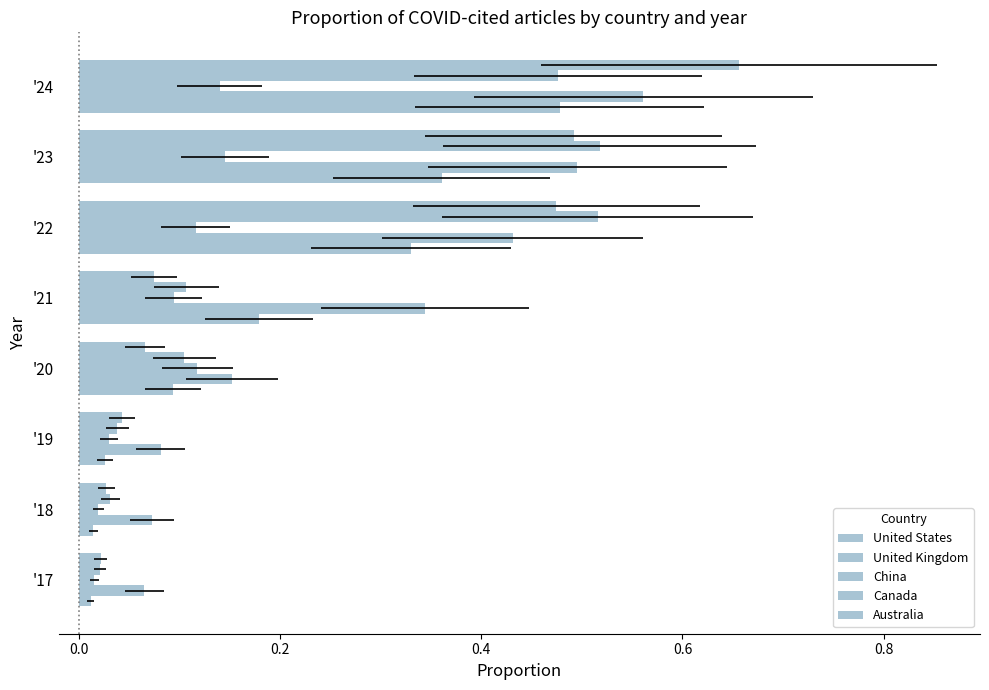

The Canada series shows 0.0 at '17. True or false?

False